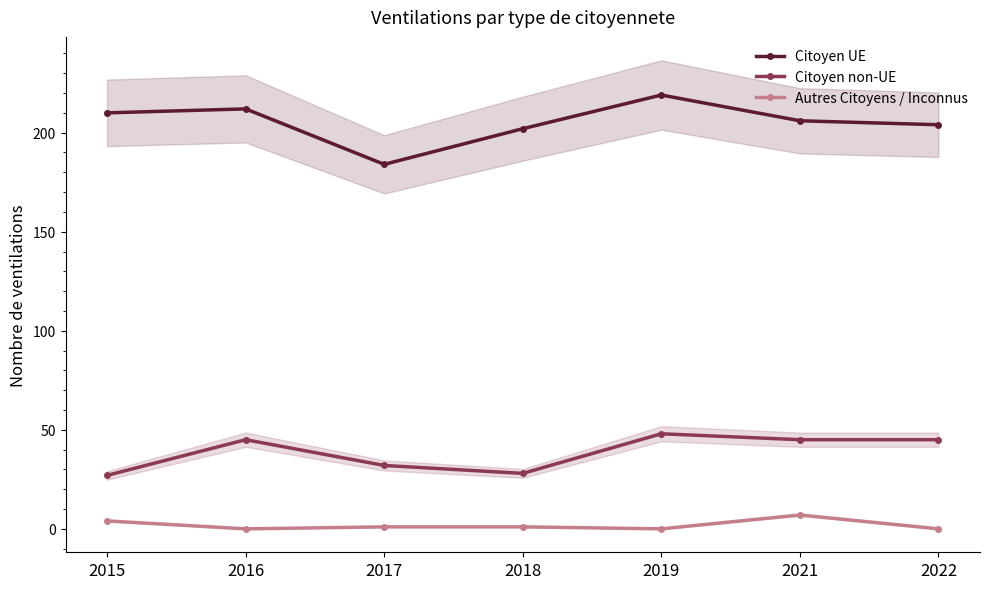

True or false: Citoyen non-UE and Autres Citoyens / Inconnus intersect in this chart.

False